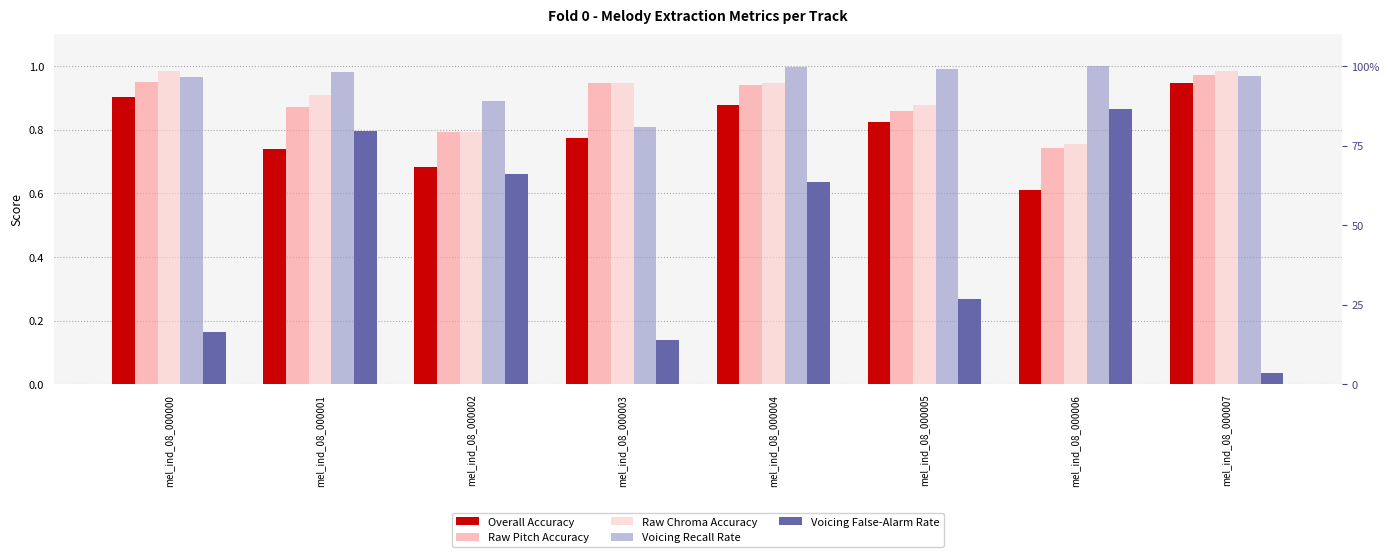

What value does the Overall Accuracy series have at mel_ind_08_000000?

0.9